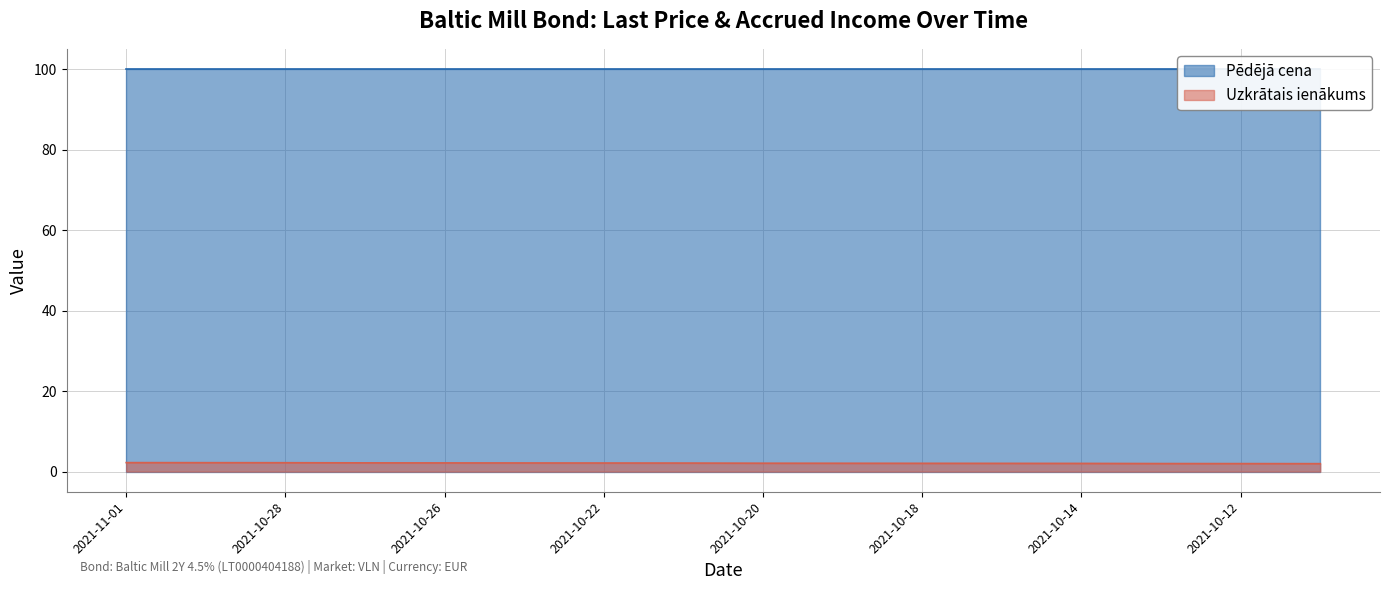

The value at 2021-10-20 is 0.9. True or false?

False